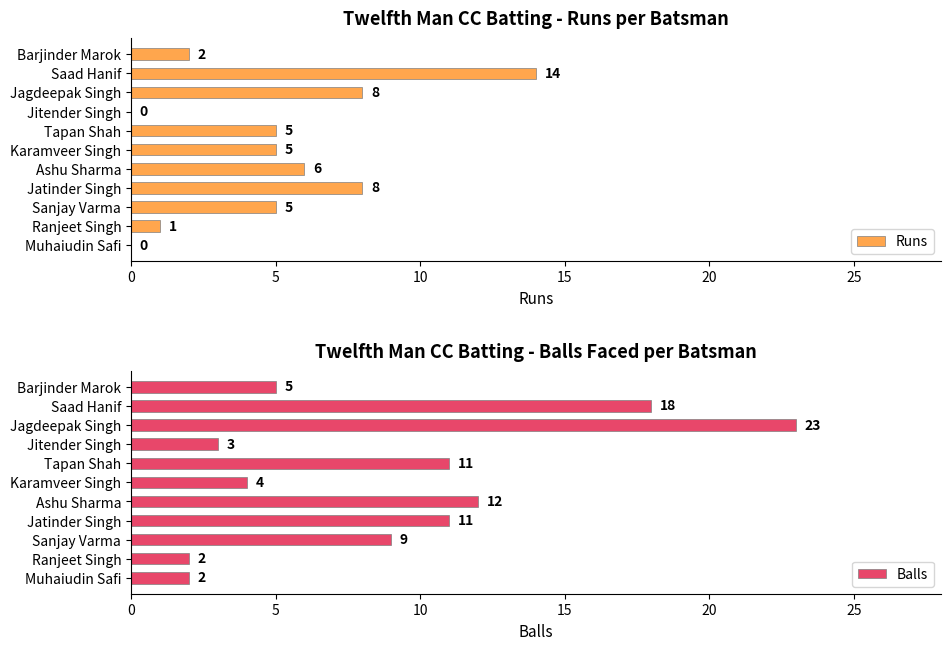

What are all the series names shown in the legend?

Runs, Balls